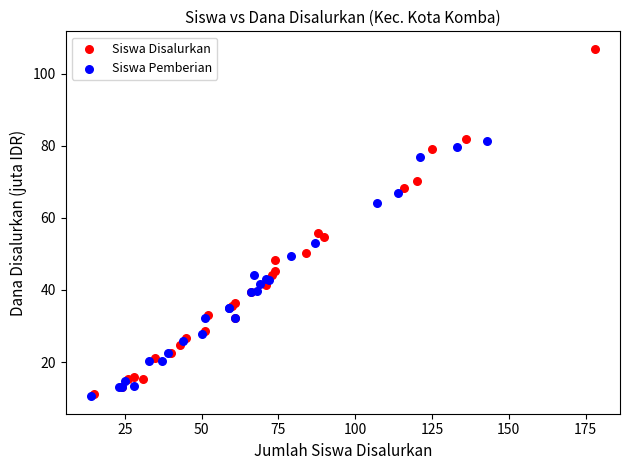

Which series has the largest Y range (max minus min)?

Siswa Disalurkan